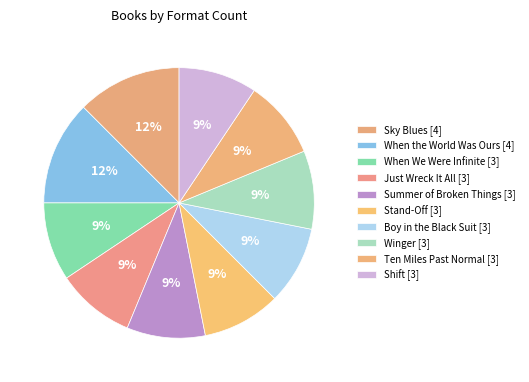

How many segments does this pie chart have?

10